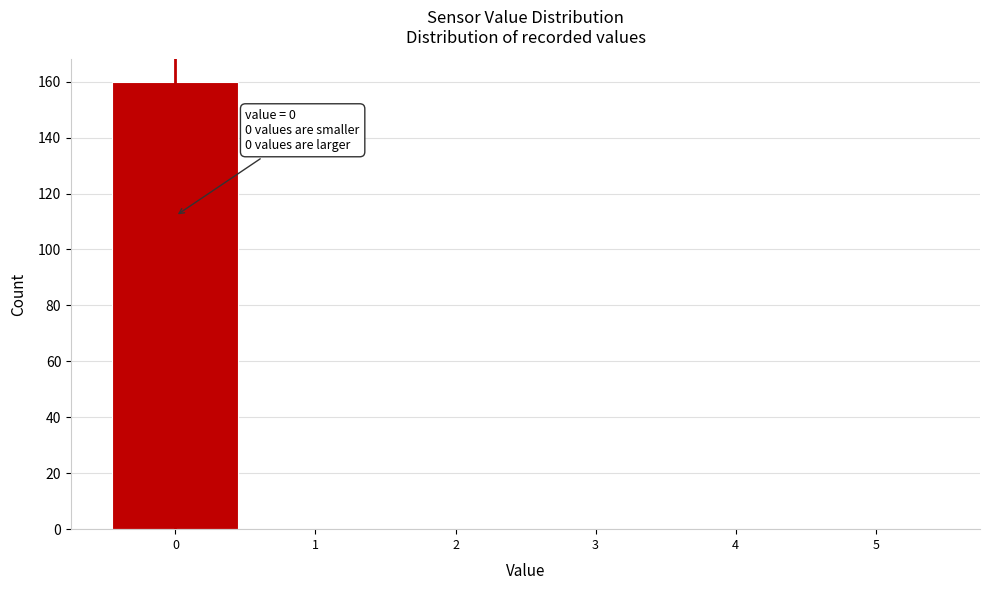

Which range on the x-axis has the tallest bar?

-0.5 to 0.5